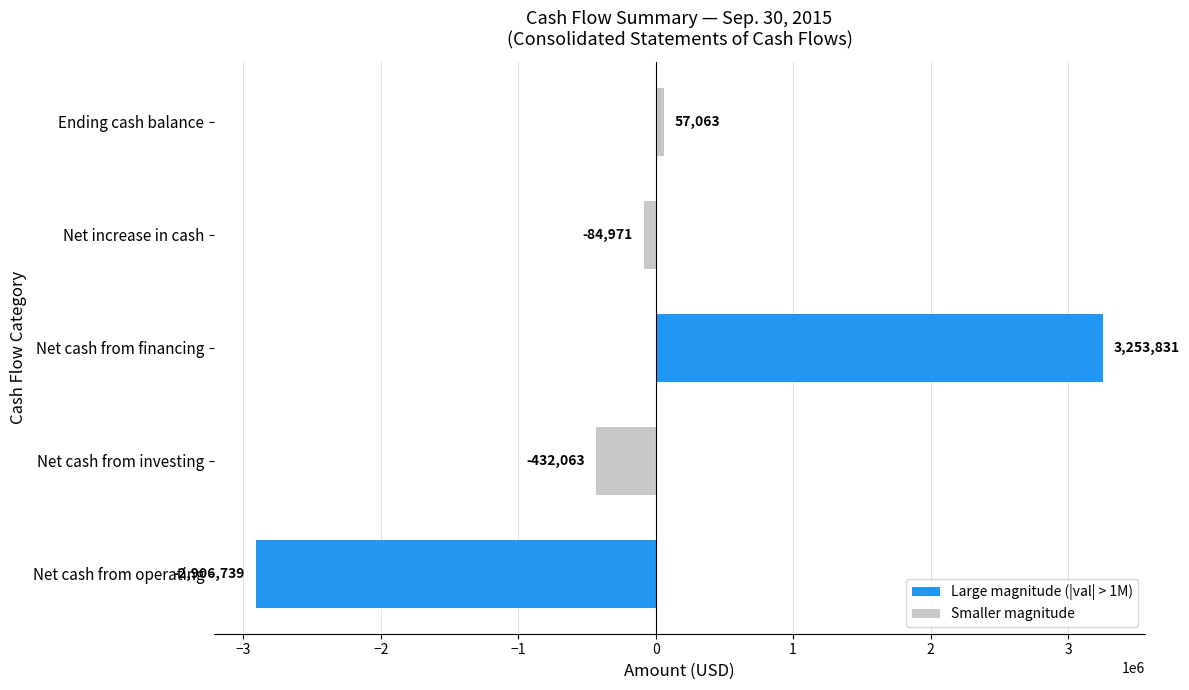

What is the sum of all values?

-112879